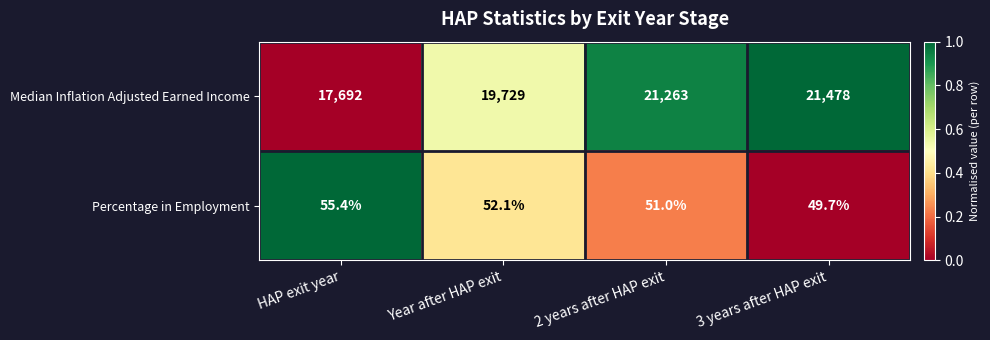

What is the difference between the Percentage in Employment values at Year after HAP exit and HAP exit year?

3.3